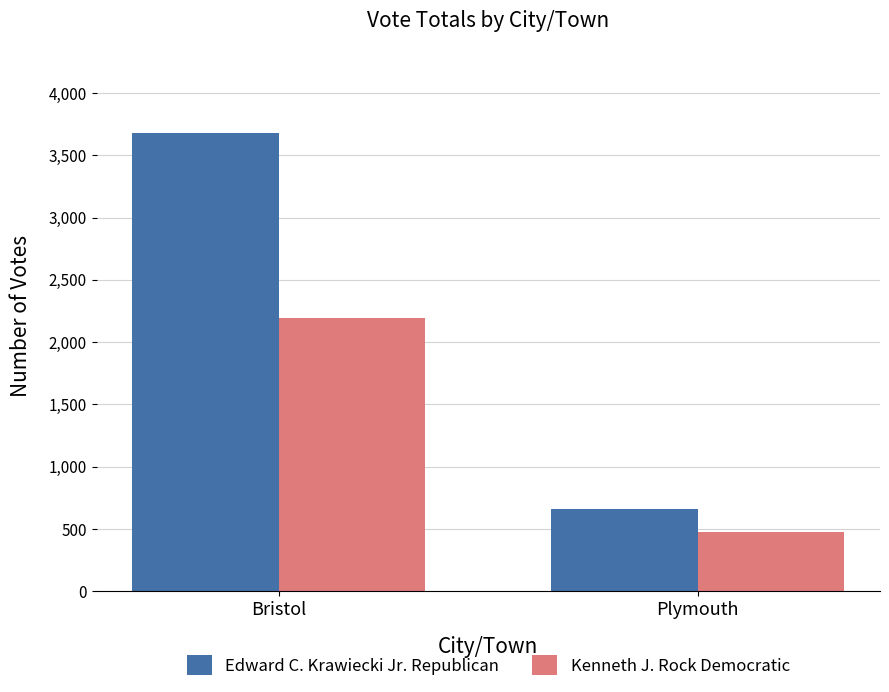

True or false: Edward C. Krawiecki Jr. Republican has a value of 663 at Plymouth.

True